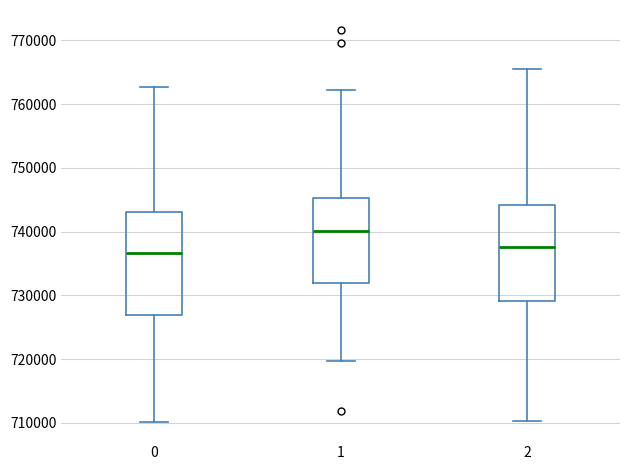

Where does the upper whisker of the box at x = 2 end on the y-axis? The values are not printed on the chart, so give them approximately, as read against the axis.

765000